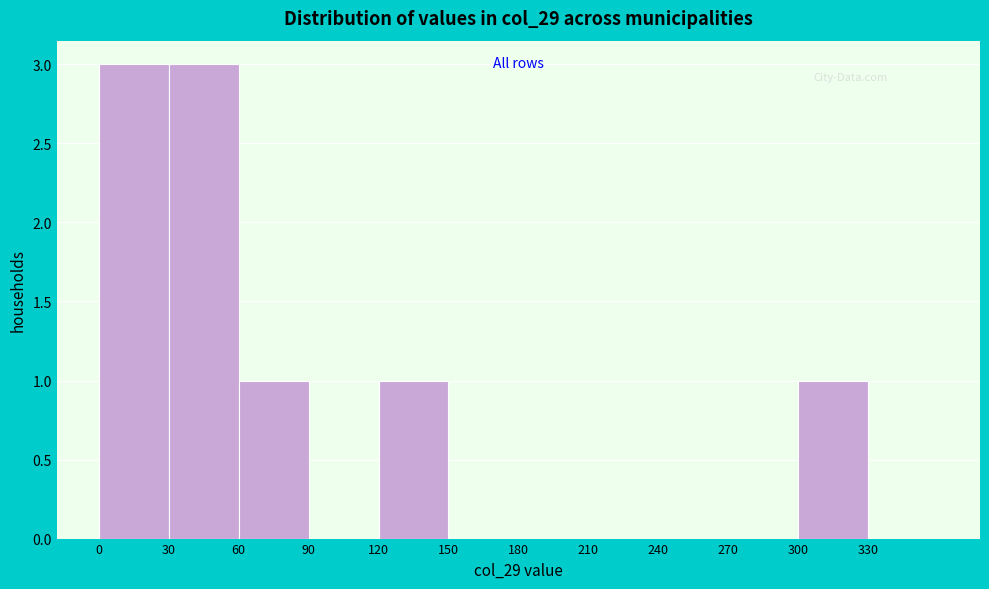

Reading left to right, list every bar in this chart as the range it spans on the x-axis followed by its height. The values are not printed on the chart, so give them approximately, as read against the axis.

0 to 30: 3
30 to 60: 3
60 to 90: 1
90 to 120: 0
120 to 150: 1
150 to 180: 0
180 to 210: 0
210 to 240: 0
240 to 270: 0
270 to 300: 0
300 to 330: 1
330 to 360: 0